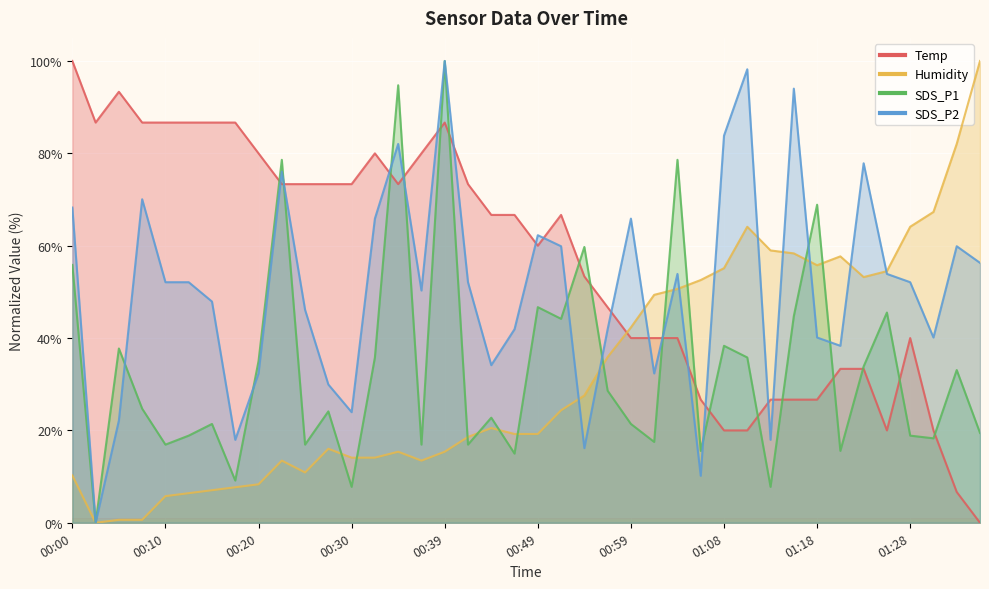

At how many categories does at least one series exceed 53?

37